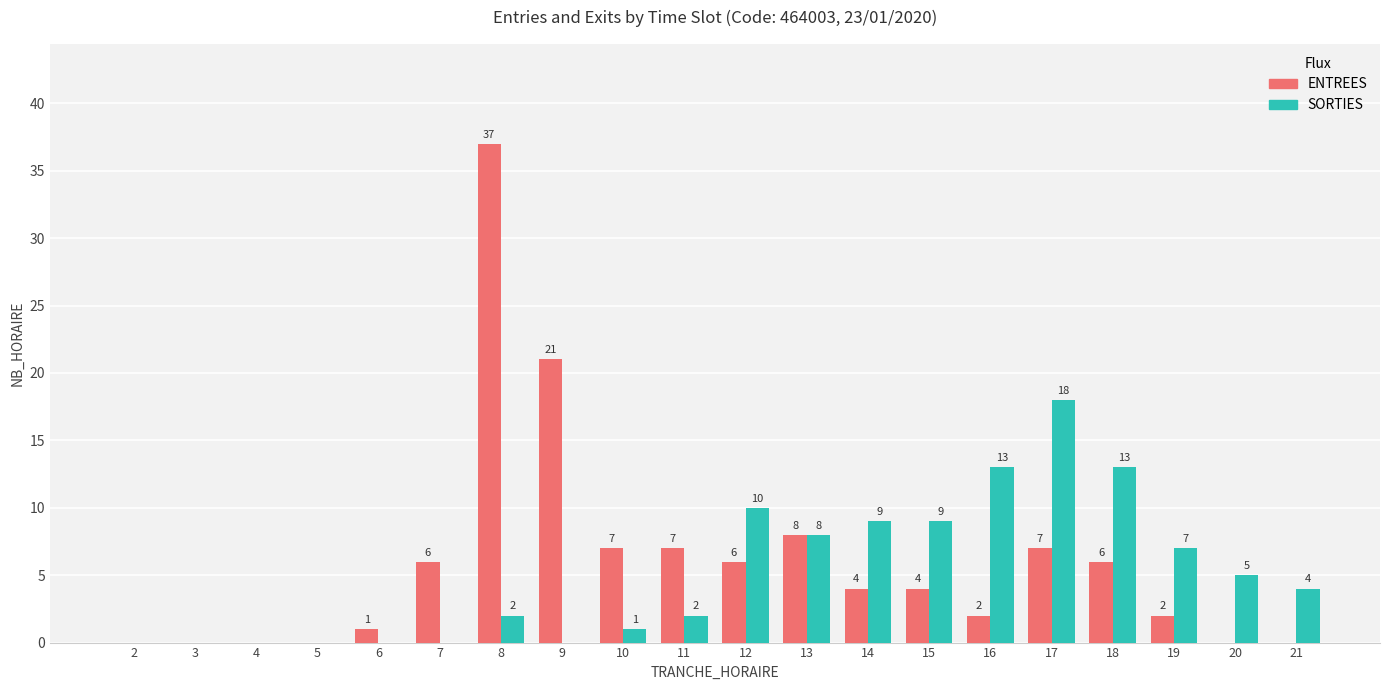

At which label does SORTIES reach its peak?

17